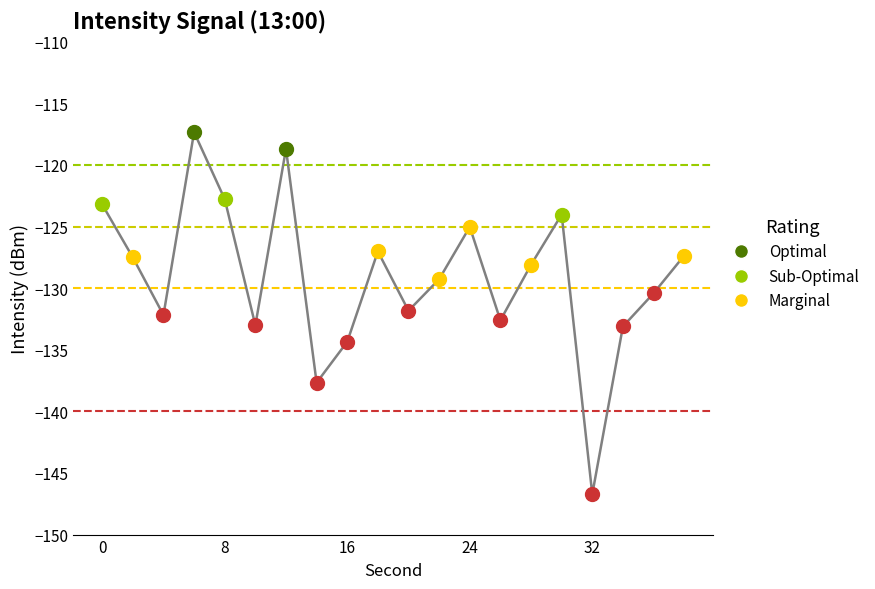

What is the minimum value shown in the chart?

-146.7